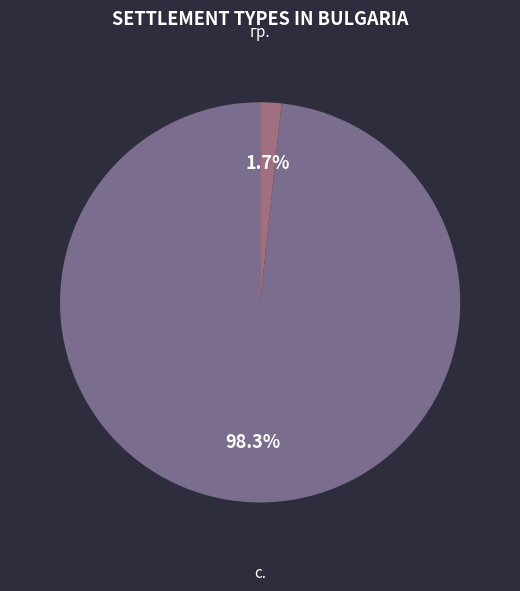

What percentage is the с. slice, to the nearest percent?

98%